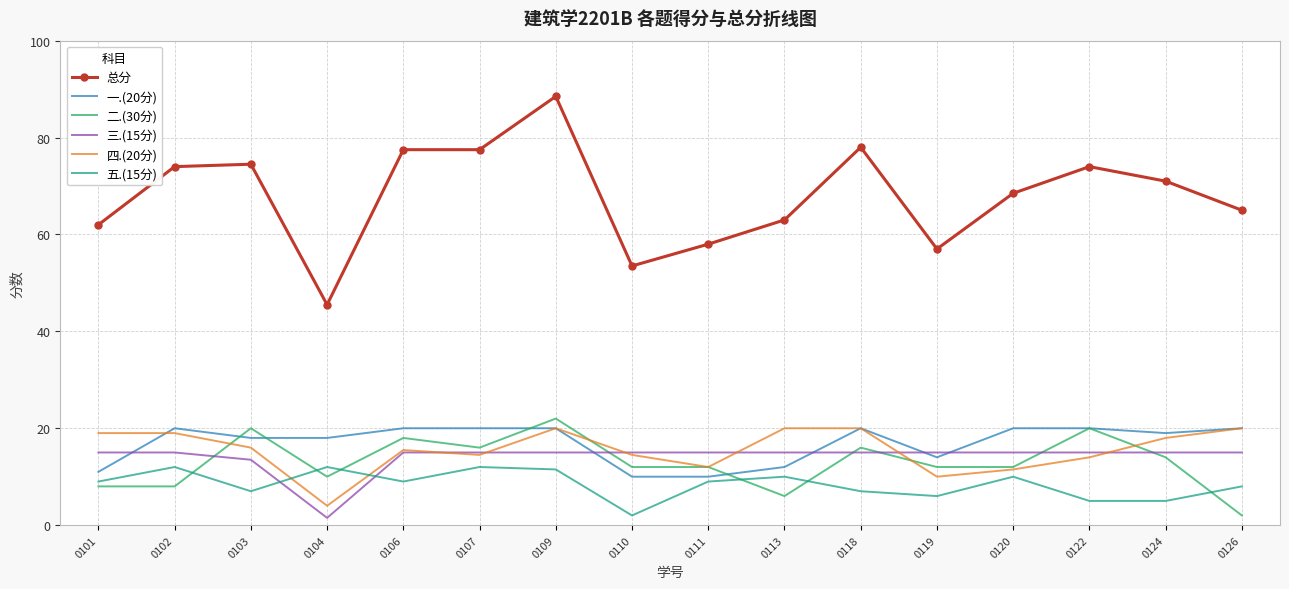

Which series ends up on top after the final intersection of 二.(30分) and 一.(20分)?

一.(20分)